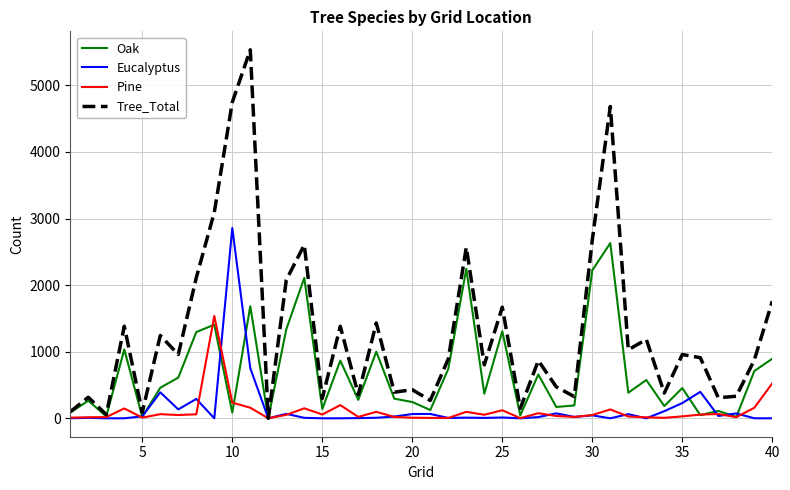

Which series has the widest spread of values?

Tree_Total